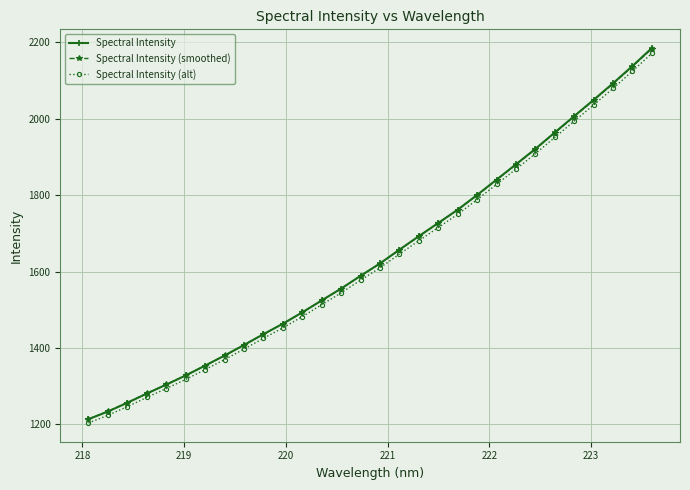

What are all the series names shown in the legend?

Spectral Intensity, Spectral Intensity (smoothed), Spectral Intensity (alt)